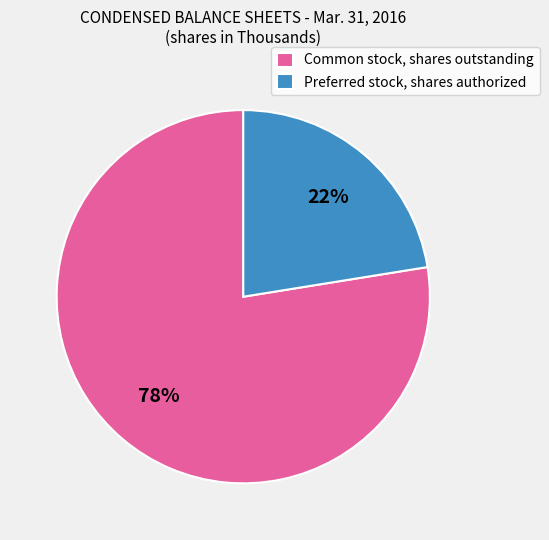

Does any single category account for the majority?

Yes